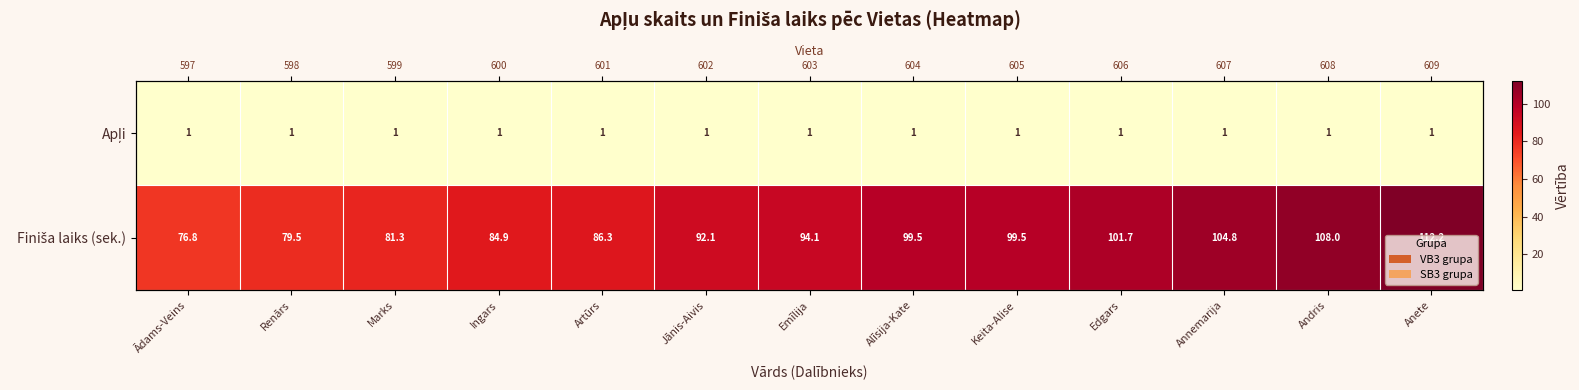

What is the difference between the highest and lowest values at Ādams-Veins?

75.8